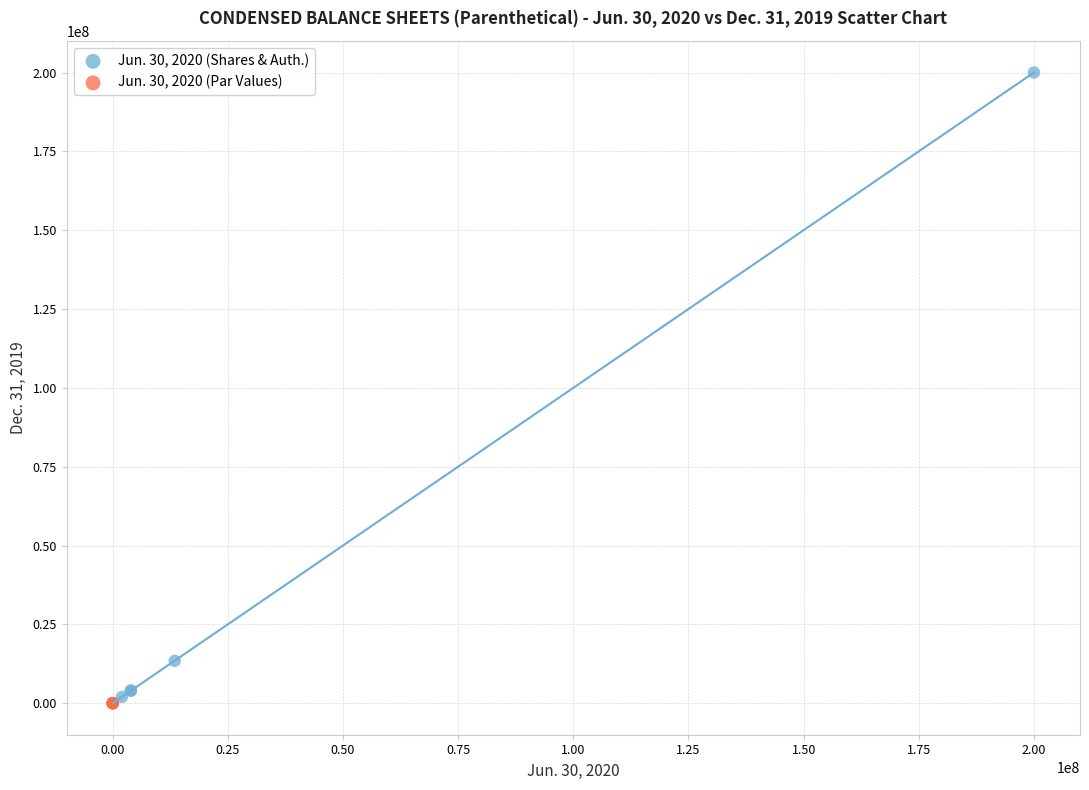

Which series reaches the maximum Y coordinate?

Jun. 30, 2020 (Shares & Auth.)